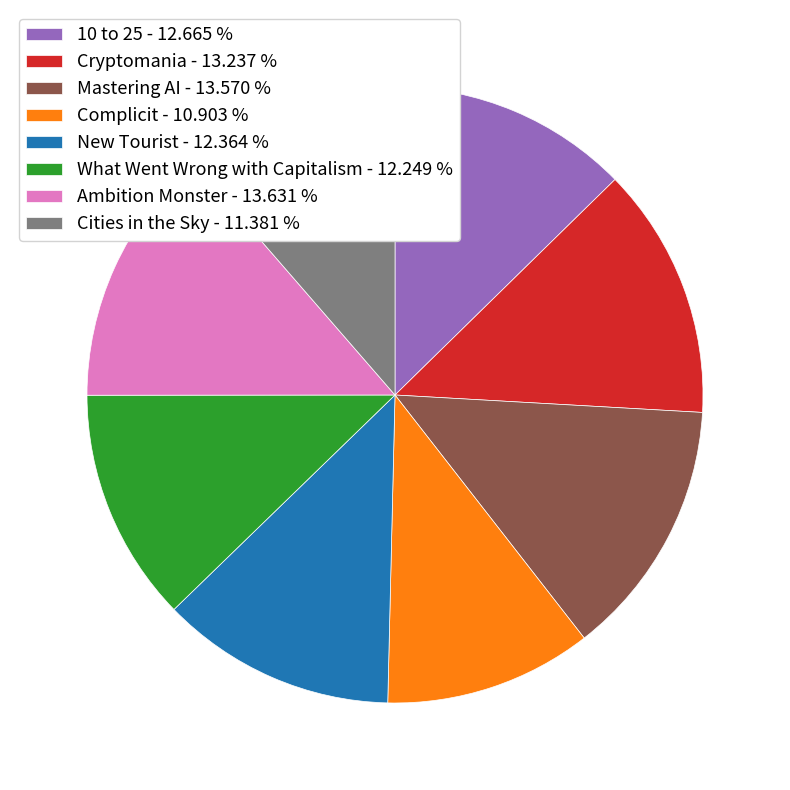

Combined, do Ambition Monster - 13.631 % and What Went Wrong with Capitalism - 12.249 % account for over 50%?

No